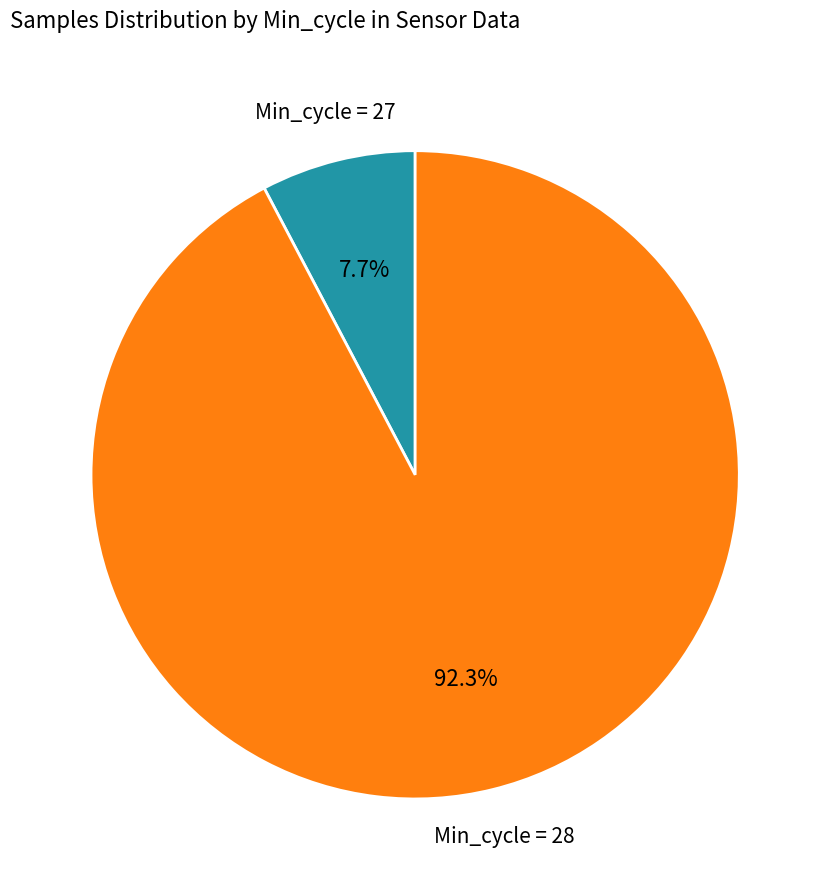

Rank the categories by value from lowest to highest.

Min_cycle = 27, Min_cycle = 28